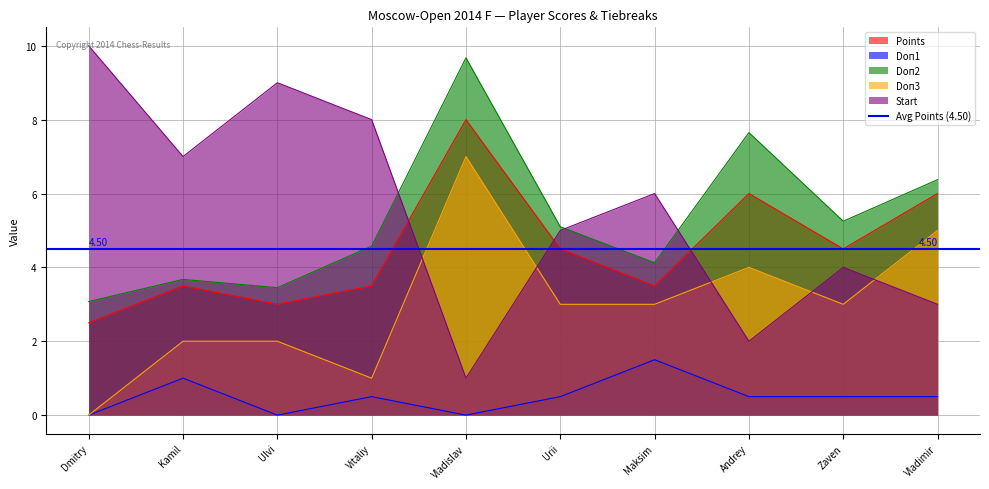

Between Ulvi and Vladislav, which series saw the biggest shift?

Start